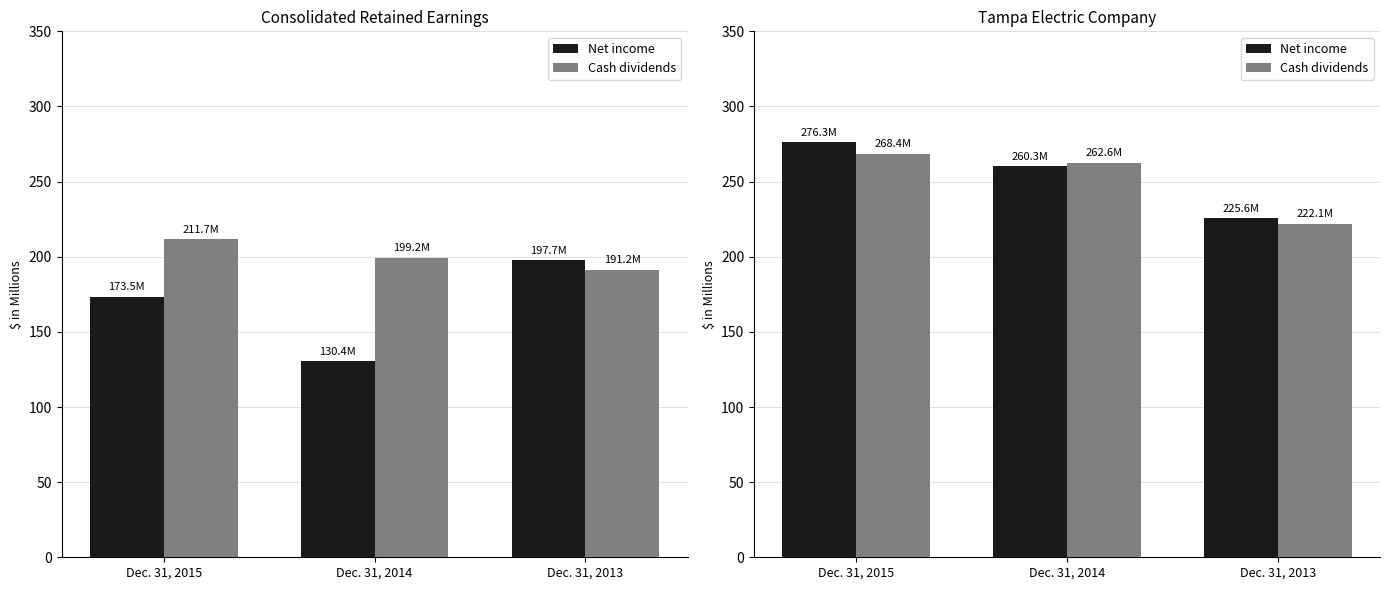

What is the difference between the second highest and minimum values in the Net income series?

34.7